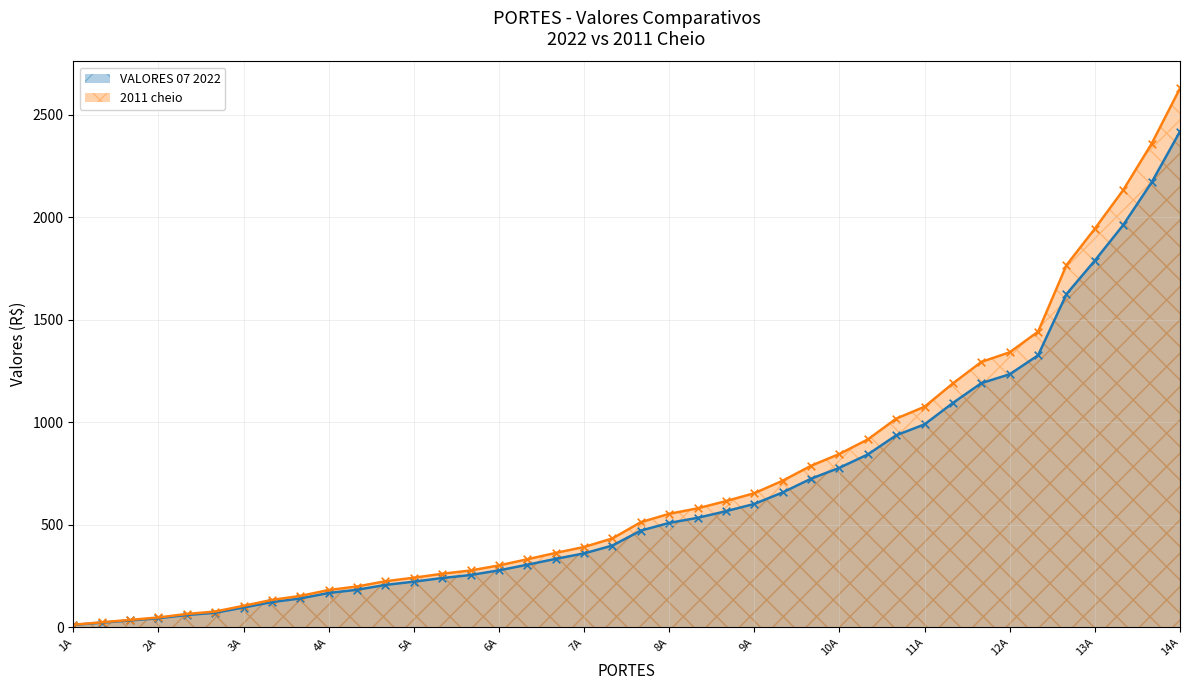

Which series has the largest total across all categories?

2011 cheio